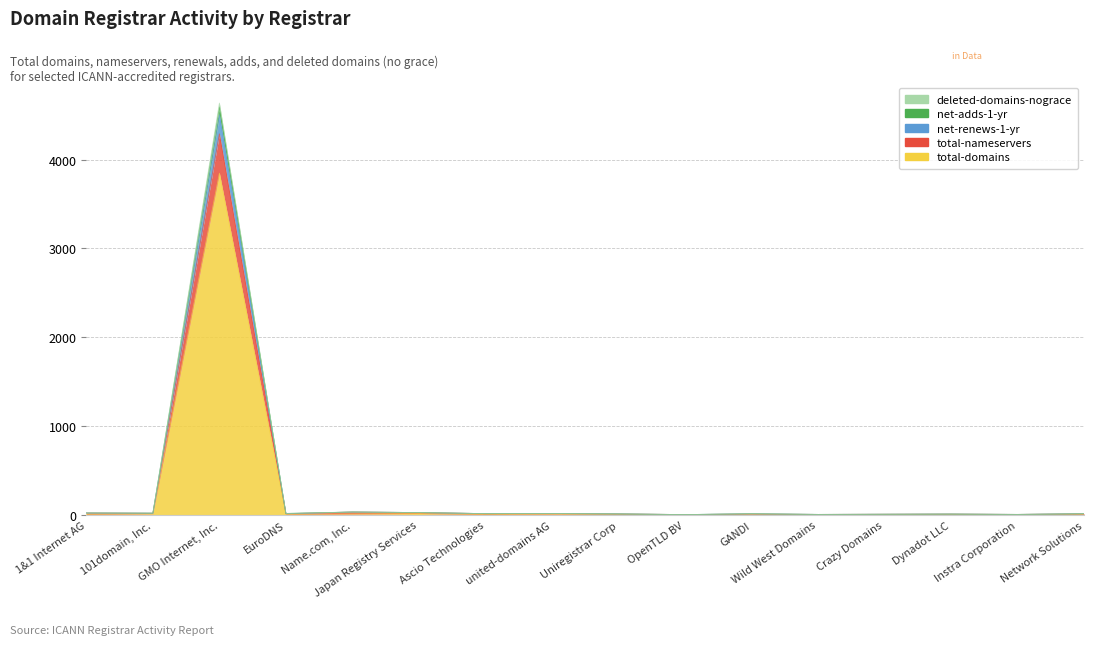

What is the difference between the net-renews-1-yr values at Crazy Domains and Instra Corporation?

2